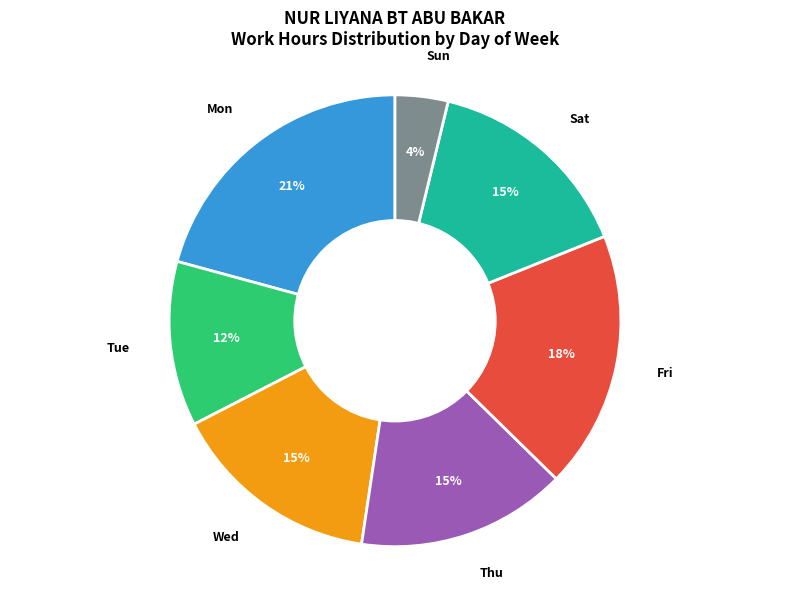

To the nearest percent, what is the average slice percentage?

14%